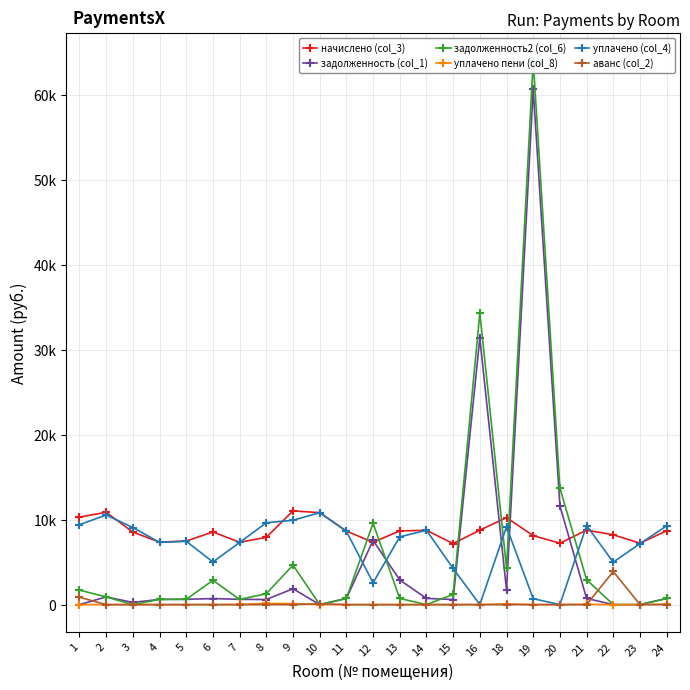

Does the chart have visible grid lines?

Yes